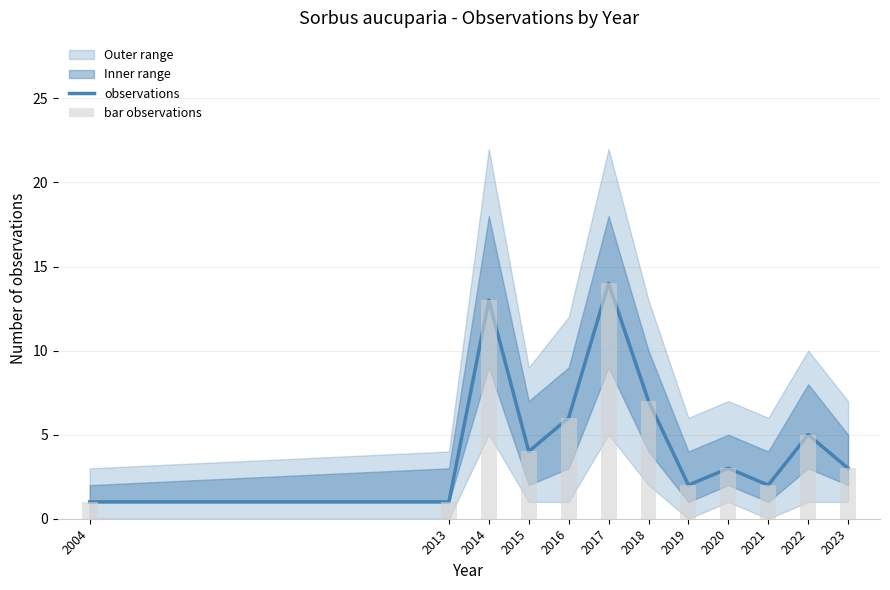

Reading left to right, what are all the values shown in this chart?

observations: 1	1	13	4	6	14	7	2	3	2	5	3
bar observations: 1	1	13	4	6	14	7	2	3	2	5	3